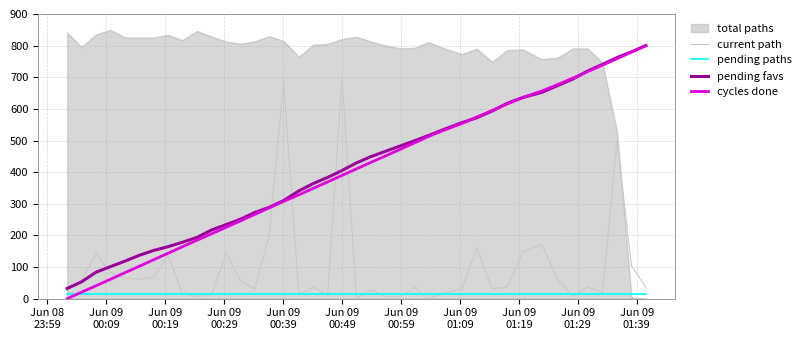

What is the highest value of the cycles done series?

800.0